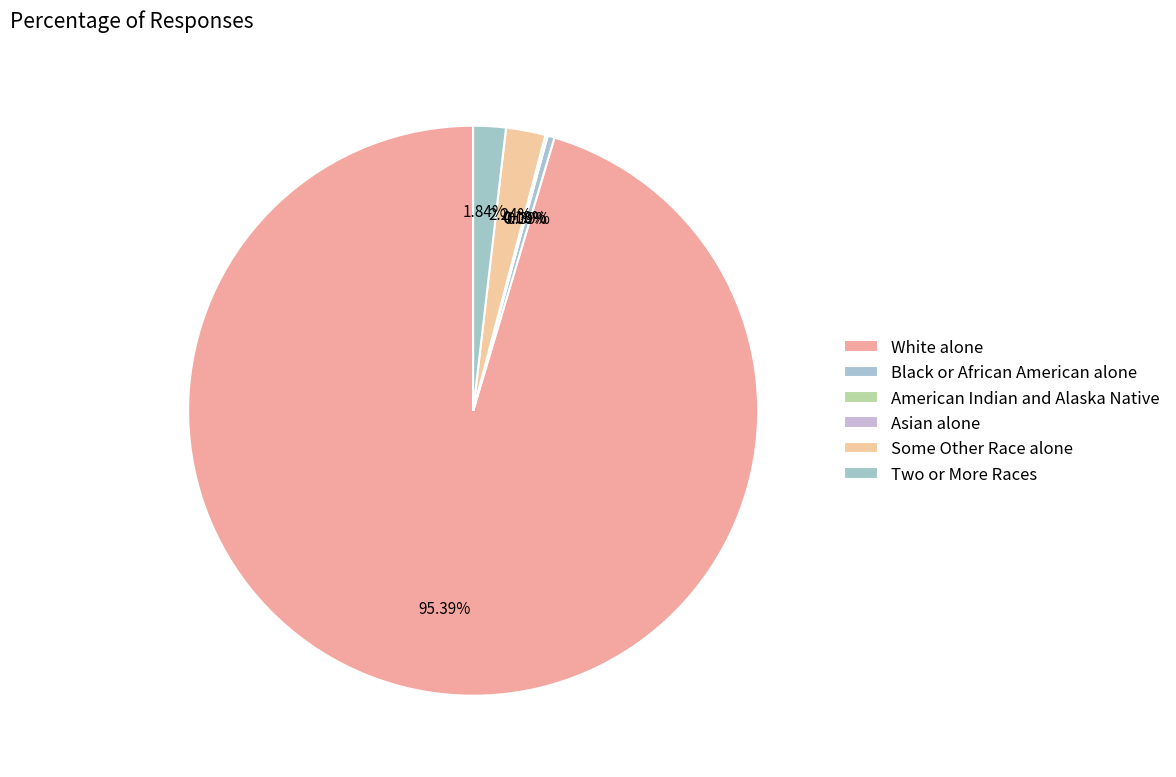

Is there any slice that represents more than half of the pie?

Yes